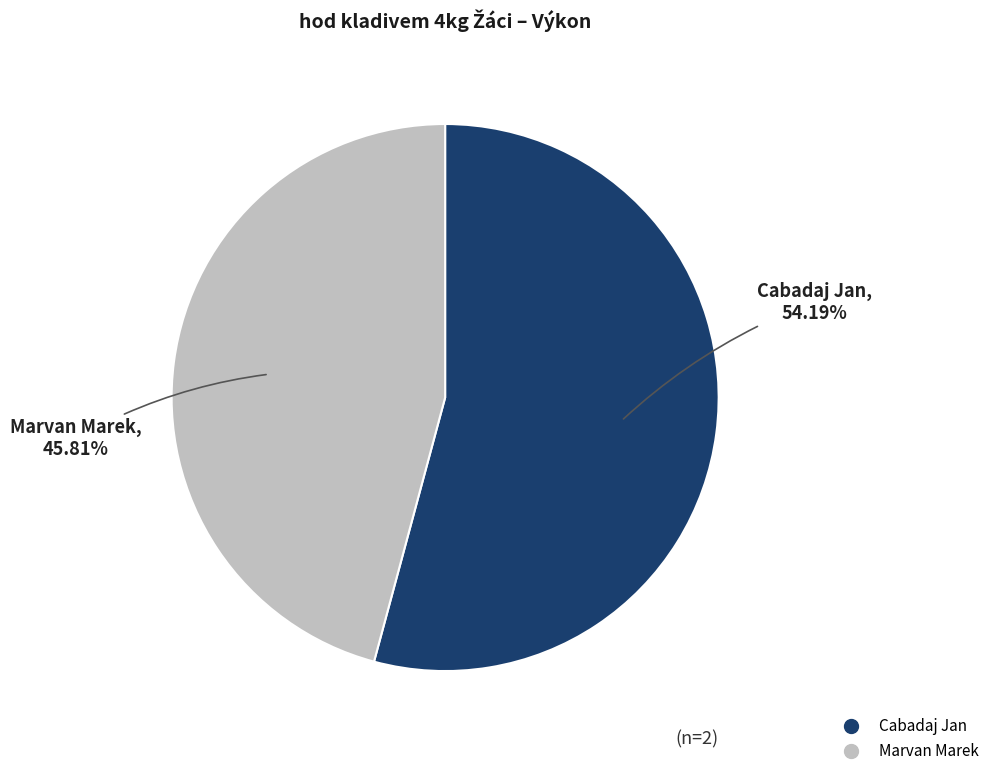

Is Cabadaj Jan the majority of the pie?

Yes